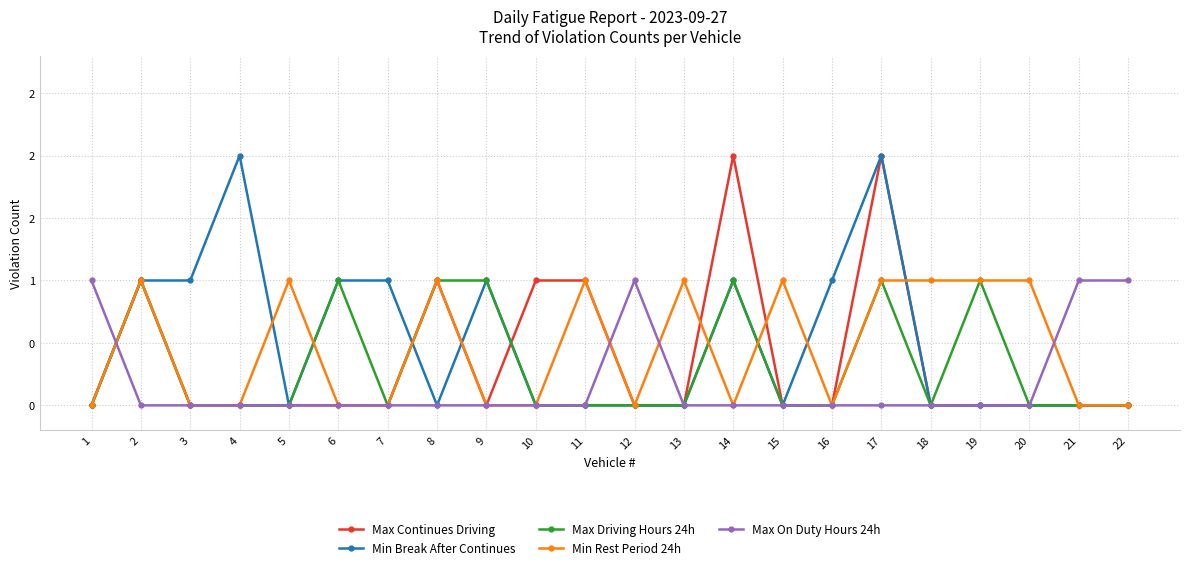

Where is Min Rest Period 24h nearest to the value 0?

1